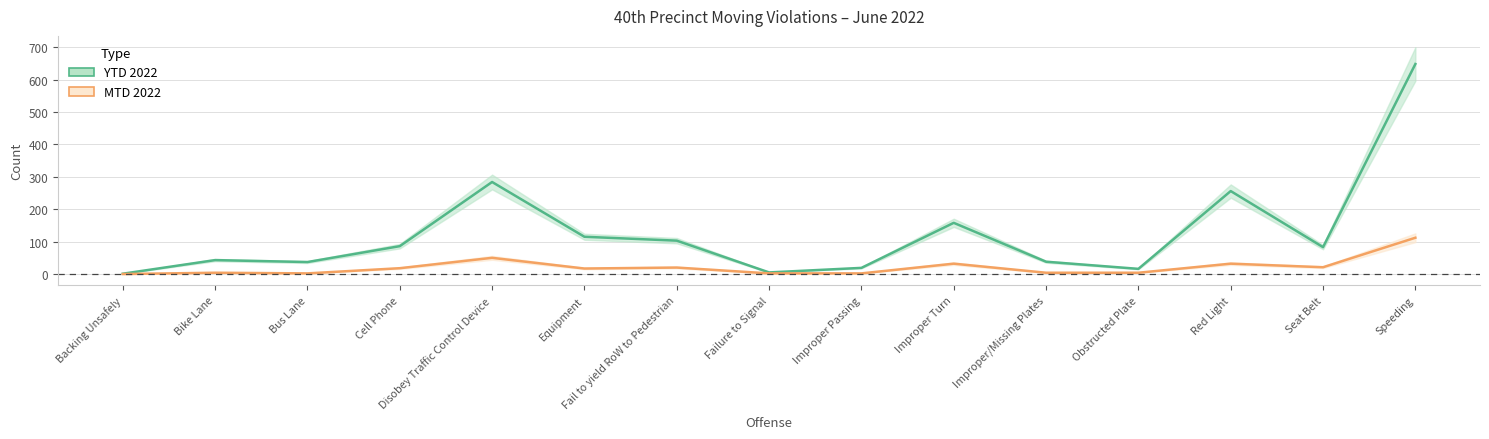

True or false: YTD 2022 and MTD 2022 intersect in this chart.

False